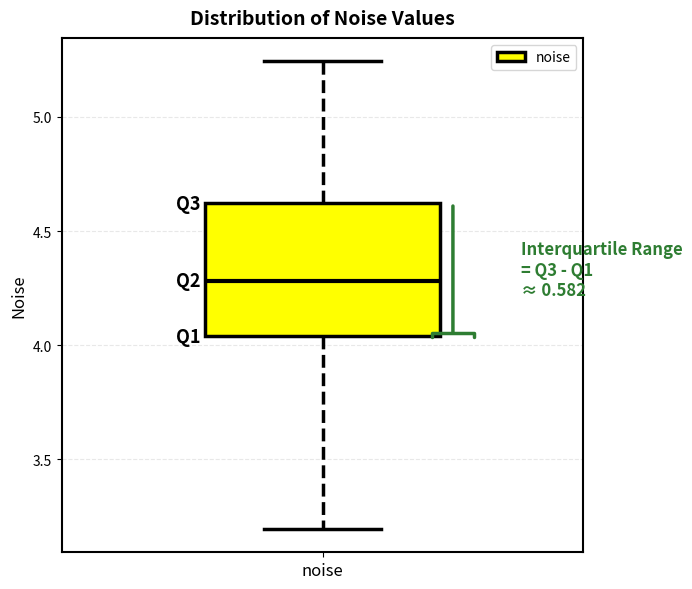

Read this box plot against the y-axis: the position of the median line, the range covered by the box, and the ends of both whiskers. The values are not printed on the chart, so give them approximately, as read against the axis.

median 4.30, box 4.05 to 4.60, whiskers 3.20 to 5.25